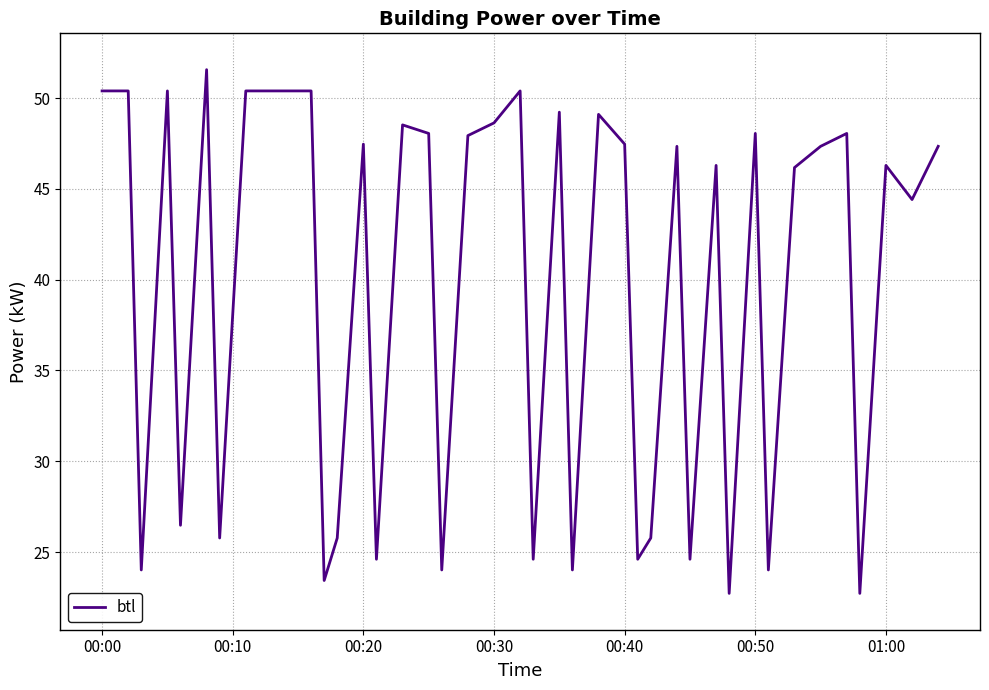

What is the difference between the maximum and minimum values?

28.8